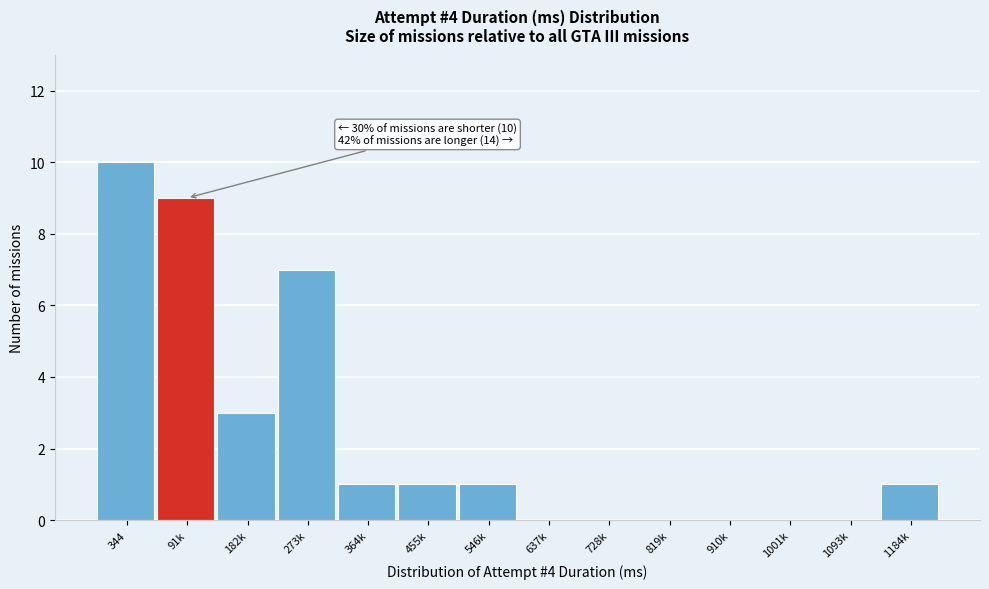

Reading left to right, extract all data points from this chart.

344=10	91k=9	182k=3	273k=7	364k=1	455k=1	546k=1	637k=0	728k=0	819k=0	910k=0	1001k=0	1093k=0	1184k=1